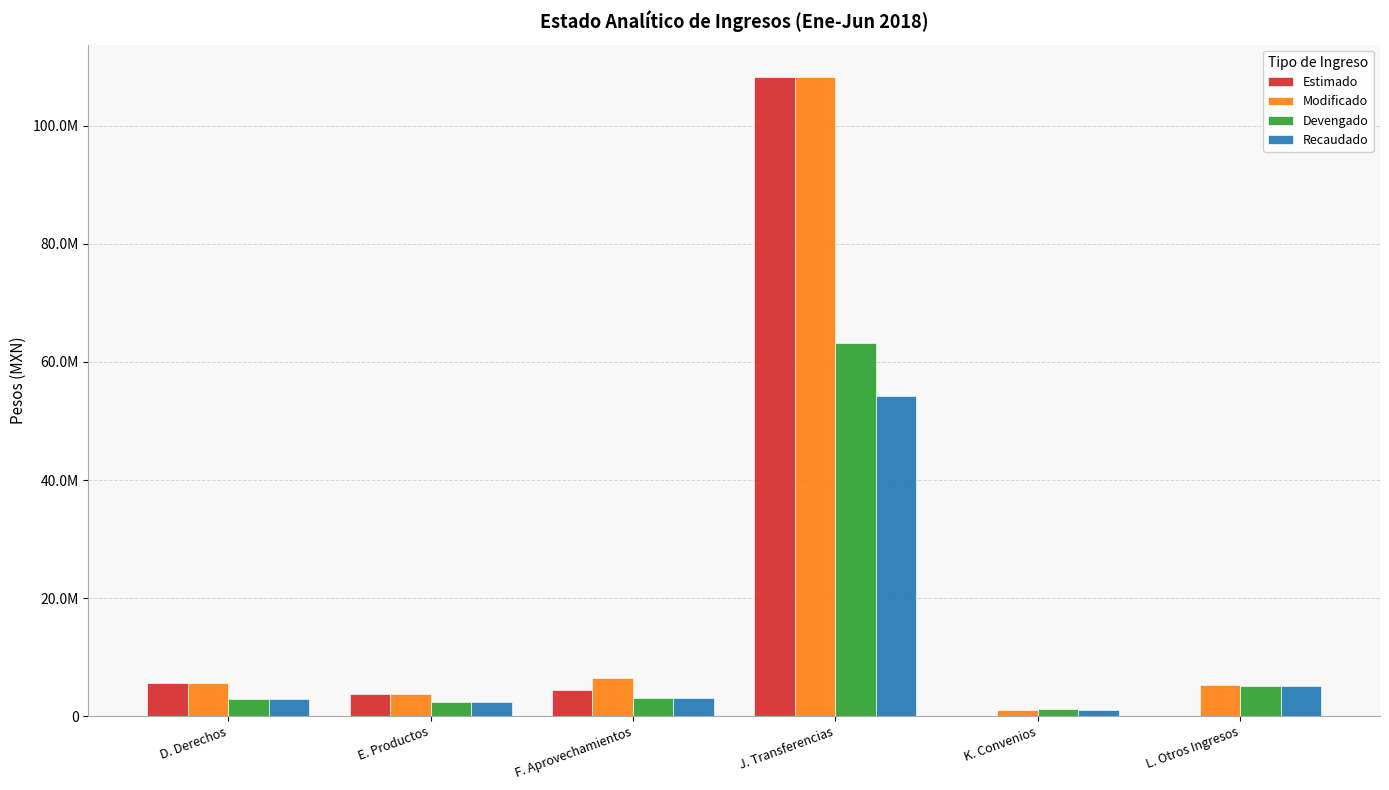

Reading right to left, extract all data points from this chart.

Estimado: 0.0	0.0	108337944.0	4398824.5	3663225.0	5534569.5
Modificado: 5304565.3	1000000.0	108337944.0	6427605.2	3663225.0	5534569.5
Devengado: 5111648.4	1239048.0	63197134.0	3053690.8	2458383.5	2819216.5
Recaudado: 5111648.4	1000000.0	54168972.0	3053690.8	2458383.5	2819216.5